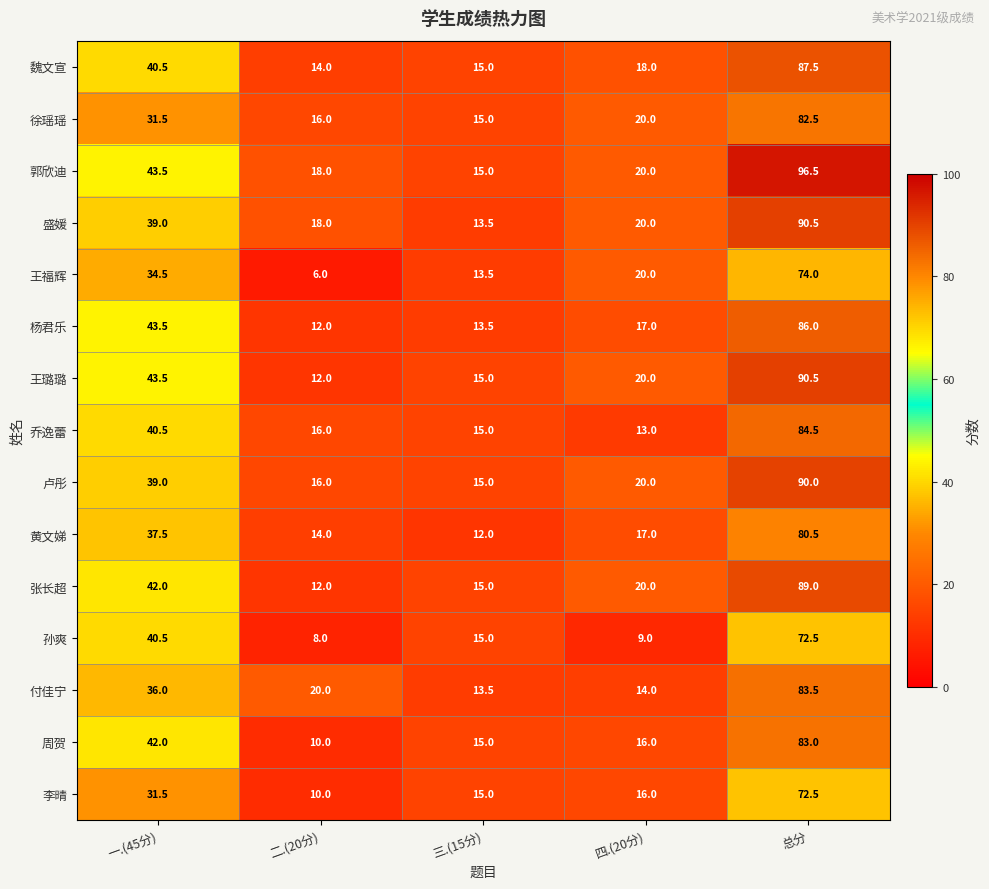

Which series has the widest spread of values?

郭欣迪